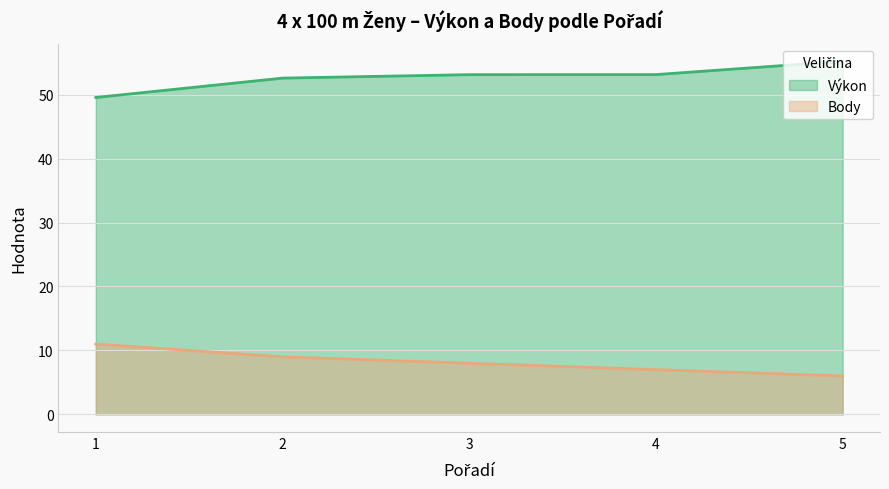

List the series in order of their overall mean, lowest first.

Body, Výkon